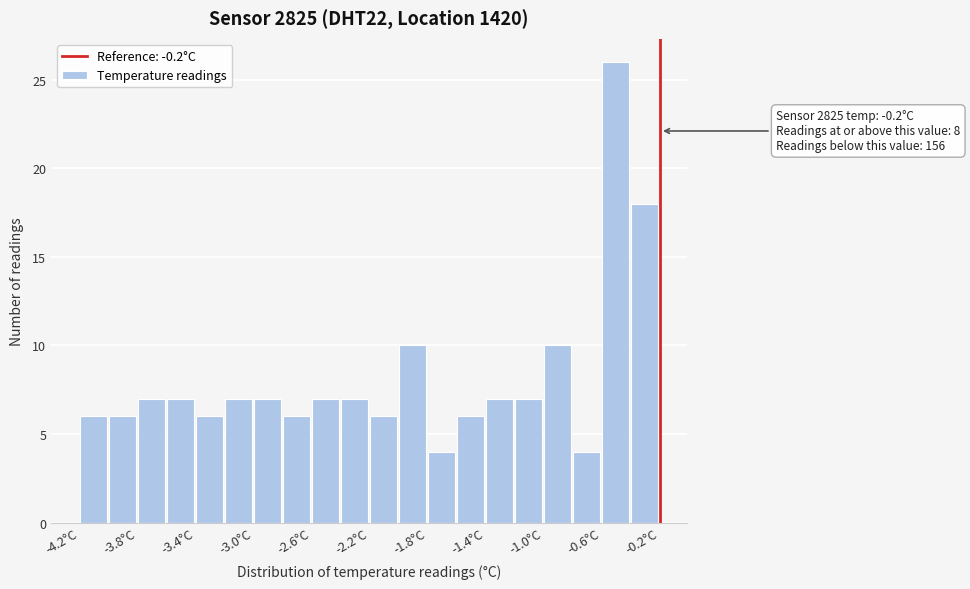

Which range on the x-axis has the tallest bar?

-0.6 to -0.4